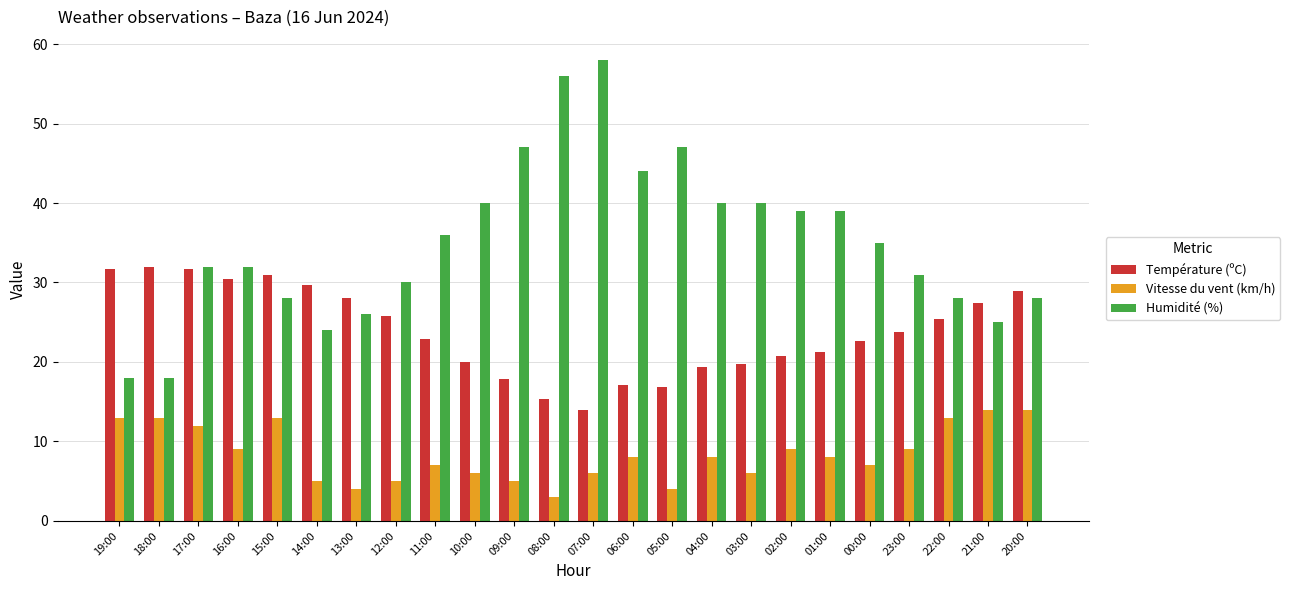

What is the total value across all series at 01:00?

68.2